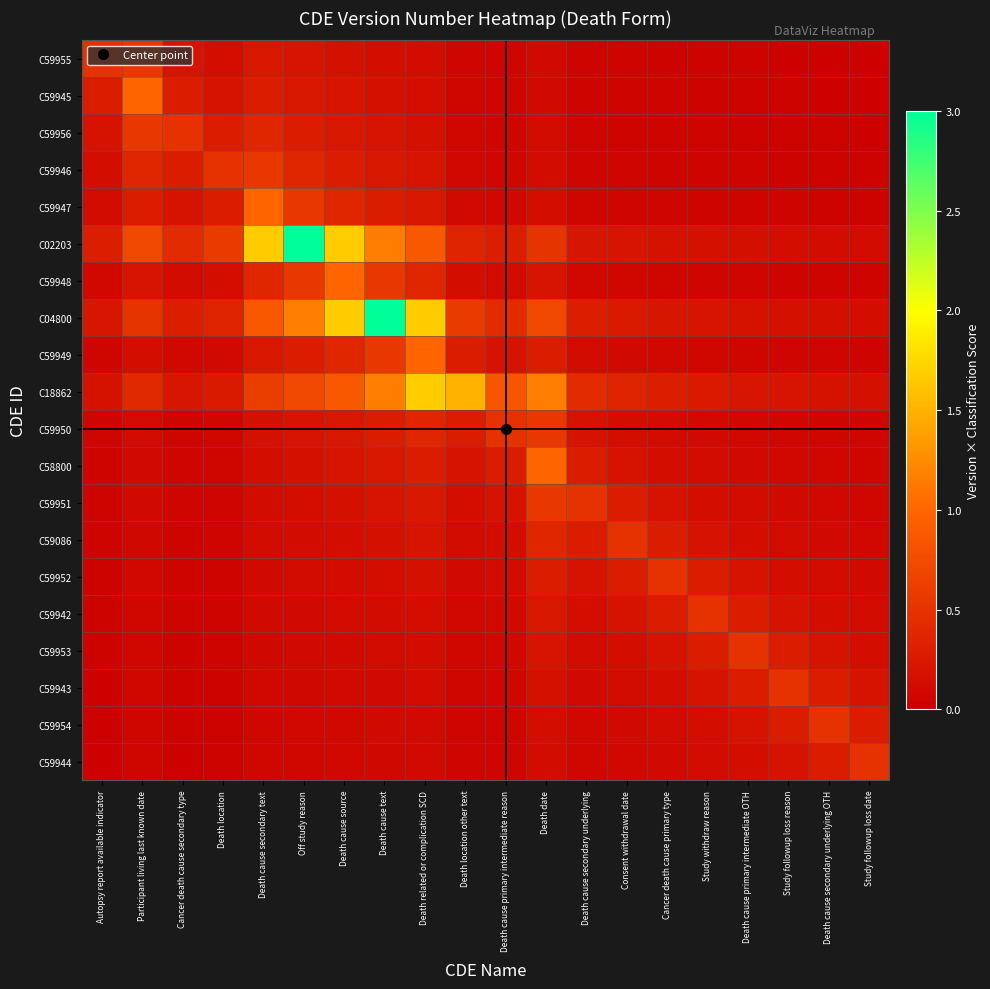

Reading left to right, what are all the values shown in this chart?

C59955: Autopsy report available indicator=0.5	Participant living last known date=0.6	Cancer death cause secondary type=0.2	Death location=0.1	Death cause secondary text=0.2	Off study reason=0.2	Death cause source=0.2	Death cause text=0.2	Death related or complication SCD=0.1	Death location other text=0.1	Death cause primary intermediate reason=0.1	Death date=0.1	Death cause secondary underlying=0.0	Consent withdrawal date=0.0	Cancer death cause primary type=0.0	Study withdraw reason=0.0	Death cause primary intermediate OTH=0.0	Study followup loss reason=0.0	Death cause secondary underlying OTH=0.0	Study followup loss date=0.0
C59945: Autopsy report available indicator=0.3	Participant living last known date=1.0	Cancer death cause secondary type=0.3	Death location=0.2	Death cause secondary text=0.3	Off study reason=0.2	Death cause source=0.2	Death cause text=0.2	Death related or complication SCD=0.2	Death location other text=0.1	Death cause primary intermediate reason=0.1	Death date=0.1	Death cause secondary underlying=0.1	Consent withdrawal date=0.0	Cancer death cause primary type=0.0	Study withdraw reason=0.0	Death cause primary intermediate OTH=0.0	Study followup loss reason=0.0	Death cause secondary underlying OTH=0.0	Study followup loss date=0.0
C59956: Autopsy report available indicator=0.2	Participant living last known date=0.6	Cancer death cause secondary type=0.5	Death location=0.3	Death cause secondary text=0.4	Off study reason=0.3	Death cause source=0.2	Death cause text=0.2	Death related or complication SCD=0.2	Death location other text=0.1	Death cause primary intermediate reason=0.1	Death date=0.1	Death cause secondary underlying=0.1	Consent withdrawal date=0.1	Cancer death cause primary type=0.0	Study withdraw reason=0.0	Death cause primary intermediate OTH=0.0	Study followup loss reason=0.0	Death cause secondary underlying OTH=0.0	Study followup loss date=0.0
C59946: Autopsy report available indicator=0.1	Participant living last known date=0.4	Cancer death cause secondary type=0.3	Death location=0.5	Death cause secondary text=0.6	Off study reason=0.4	Death cause source=0.3	Death cause text=0.2	Death related or complication SCD=0.2	Death location other text=0.1	Death cause primary intermediate reason=0.1	Death date=0.1	Death cause secondary underlying=0.1	Consent withdrawal date=0.1	Cancer death cause primary type=0.1	Study withdraw reason=0.0	Death cause primary intermediate OTH=0.0	Study followup loss reason=0.0	Death cause secondary underlying OTH=0.0	Study followup loss date=0.0
C59947: Autopsy report available indicator=0.1	Participant living last known date=0.3	Cancer death cause secondary type=0.2	Death location=0.3	Death cause secondary text=1.0	Off study reason=0.6	Death cause source=0.4	Death cause text=0.3	Death related or complication SCD=0.2	Death location other text=0.1	Death cause primary intermediate reason=0.1	Death date=0.2	Death cause secondary underlying=0.1	Consent withdrawal date=0.1	Cancer death cause primary type=0.1	Study withdraw reason=0.1	Death cause primary intermediate OTH=0.0	Study followup loss reason=0.0	Death cause secondary underlying OTH=0.0	Study followup loss date=0.0
C02203: Autopsy report available indicator=0.3	Participant living last known date=0.7	Cancer death cause secondary type=0.4	Death location=0.6	Death cause secondary text=1.7	Off study reason=3.0	Death cause source=1.7	Death cause text=1.2	Death related or complication SCD=0.9	Death location other text=0.4	Death cause primary intermediate reason=0.3	Death date=0.5	Death cause secondary underlying=0.2	Consent withdrawal date=0.2	Cancer death cause primary type=0.2	Study withdraw reason=0.2	Death cause primary intermediate OTH=0.2	Study followup loss reason=0.1	Death cause secondary underlying OTH=0.1	Study followup loss date=0.1
C59948: Autopsy report available indicator=0.1	Participant living last known date=0.2	Cancer death cause secondary type=0.1	Death location=0.1	Death cause secondary text=0.4	Off study reason=0.6	Death cause source=1.0	Death cause text=0.6	Death related or complication SCD=0.4	Death location other text=0.1	Death cause primary intermediate reason=0.1	Death date=0.2	Death cause secondary underlying=0.1	Consent withdrawal date=0.1	Cancer death cause primary type=0.1	Study withdraw reason=0.1	Death cause primary intermediate OTH=0.1	Study followup loss reason=0.1	Death cause secondary underlying OTH=0.0	Study followup loss date=0.0
C04800: Autopsy report available indicator=0.2	Participant living last known date=0.5	Cancer death cause secondary type=0.3	Death location=0.4	Death cause secondary text=0.9	Off study reason=1.2	Death cause source=1.7	Death cause text=3.0	Death related or complication SCD=1.7	Death location other text=0.6	Death cause primary intermediate reason=0.4	Death date=0.7	Death cause secondary underlying=0.3	Consent withdrawal date=0.3	Cancer death cause primary type=0.2	Study withdraw reason=0.2	Death cause primary intermediate OTH=0.2	Study followup loss reason=0.2	Death cause secondary underlying OTH=0.2	Study followup loss date=0.1
C59949: Autopsy report available indicator=0.1	Participant living last known date=0.2	Cancer death cause secondary type=0.1	Death location=0.1	Death cause secondary text=0.2	Off study reason=0.3	Death cause source=0.4	Death cause text=0.6	Death related or complication SCD=1.0	Death location other text=0.3	Death cause primary intermediate reason=0.2	Death date=0.3	Death cause secondary underlying=0.1	Consent withdrawal date=0.1	Cancer death cause primary type=0.1	Study withdraw reason=0.1	Death cause primary intermediate OTH=0.1	Study followup loss reason=0.1	Death cause secondary underlying OTH=0.1	Study followup loss date=0.1
C18862: Autopsy report available indicator=0.2	Participant living last known date=0.4	Cancer death cause secondary type=0.2	Death location=0.3	Death cause secondary text=0.6	Off study reason=0.7	Death cause source=0.9	Death cause text=1.2	Death related or complication SCD=1.7	Death location other text=1.5	Death cause primary intermediate reason=0.8	Death date=1.2	Death cause secondary underlying=0.4	Consent withdrawal date=0.4	Cancer death cause primary type=0.3	Study withdraw reason=0.3	Death cause primary intermediate OTH=0.2	Study followup loss reason=0.2	Death cause secondary underlying OTH=0.2	Study followup loss date=0.2
C59950: Autopsy report available indicator=0.1	Participant living last known date=0.1	Cancer death cause secondary type=0.1	Death location=0.1	Death cause secondary text=0.2	Off study reason=0.2	Death cause source=0.2	Death cause text=0.3	Death related or complication SCD=0.4	Death location other text=0.3	Death cause primary intermediate reason=0.5	Death date=0.6	Death cause secondary underlying=0.2	Consent withdrawal date=0.1	Cancer death cause primary type=0.1	Study withdraw reason=0.1	Death cause primary intermediate OTH=0.1	Study followup loss reason=0.1	Death cause secondary underlying OTH=0.1	Study followup loss date=0.1
C58800: Autopsy report available indicator=0.1	Participant living last known date=0.1	Cancer death cause secondary type=0.1	Death location=0.1	Death cause secondary text=0.2	Off study reason=0.2	Death cause source=0.2	Death cause text=0.2	Death related or complication SCD=0.3	Death location other text=0.2	Death cause primary intermediate reason=0.3	Death date=1.0	Death cause secondary underlying=0.3	Consent withdrawal date=0.2	Cancer death cause primary type=0.1	Study withdraw reason=0.1	Death cause primary intermediate OTH=0.1	Study followup loss reason=0.1	Death cause secondary underlying OTH=0.1	Study followup loss date=0.1
C59951: Autopsy report available indicator=0.0	Participant living last known date=0.1	Cancer death cause secondary type=0.1	Death location=0.1	Death cause secondary text=0.1	Off study reason=0.2	Death cause source=0.2	Death cause text=0.2	Death related or complication SCD=0.2	Death location other text=0.1	Death cause primary intermediate reason=0.2	Death date=0.6	Death cause secondary underlying=0.5	Consent withdrawal date=0.3	Cancer death cause primary type=0.2	Study withdraw reason=0.1	Death cause primary intermediate OTH=0.1	Study followup loss reason=0.1	Death cause secondary underlying OTH=0.1	Study followup loss date=0.1
C59086: Autopsy report available indicator=0.0	Participant living last known date=0.1	Cancer death cause secondary type=0.1	Death location=0.1	Death cause secondary text=0.1	Off study reason=0.1	Death cause source=0.2	Death cause text=0.2	Death related or complication SCD=0.2	Death location other text=0.1	Death cause primary intermediate reason=0.1	Death date=0.4	Death cause secondary underlying=0.3	Consent withdrawal date=0.5	Cancer death cause primary type=0.3	Study withdraw reason=0.2	Death cause primary intermediate OTH=0.1	Study followup loss reason=0.1	Death cause secondary underlying OTH=0.1	Study followup loss date=0.1
C59952: Autopsy report available indicator=0.0	Participant living last known date=0.1	Cancer death cause secondary type=0.0	Death location=0.1	Death cause secondary text=0.1	Off study reason=0.1	Death cause source=0.1	Death cause text=0.2	Death related or complication SCD=0.2	Death location other text=0.1	Death cause primary intermediate reason=0.1	Death date=0.3	Death cause secondary underlying=0.2	Consent withdrawal date=0.3	Cancer death cause primary type=0.5	Study withdraw reason=0.3	Death cause primary intermediate OTH=0.2	Study followup loss reason=0.1	Death cause secondary underlying OTH=0.1	Study followup loss date=0.1
C59942: Autopsy report available indicator=0.0	Participant living last known date=0.1	Cancer death cause secondary type=0.0	Death location=0.0	Death cause secondary text=0.1	Off study reason=0.1	Death cause source=0.1	Death cause text=0.1	Death related or complication SCD=0.2	Death location other text=0.1	Death cause primary intermediate reason=0.1	Death date=0.2	Death cause secondary underlying=0.1	Consent withdrawal date=0.2	Cancer death cause primary type=0.3	Study withdraw reason=0.5	Death cause primary intermediate OTH=0.3	Study followup loss reason=0.2	Death cause secondary underlying OTH=0.1	Study followup loss date=0.1
C59953: Autopsy report available indicator=0.0	Participant living last known date=0.1	Cancer death cause secondary type=0.0	Death location=0.0	Death cause secondary text=0.1	Off study reason=0.1	Death cause source=0.1	Death cause text=0.1	Death related or complication SCD=0.1	Death location other text=0.1	Death cause primary intermediate reason=0.1	Death date=0.2	Death cause secondary underlying=0.1	Consent withdrawal date=0.1	Cancer death cause primary type=0.2	Study withdraw reason=0.3	Death cause primary intermediate OTH=0.5	Study followup loss reason=0.3	Death cause secondary underlying OTH=0.2	Study followup loss date=0.1
C59943: Autopsy report available indicator=0.0	Participant living last known date=0.1	Cancer death cause secondary type=0.0	Death location=0.0	Death cause secondary text=0.1	Off study reason=0.1	Death cause source=0.1	Death cause text=0.1	Death related or complication SCD=0.1	Death location other text=0.1	Death cause primary intermediate reason=0.1	Death date=0.2	Death cause secondary underlying=0.1	Consent withdrawal date=0.1	Cancer death cause primary type=0.1	Study withdraw reason=0.2	Death cause primary intermediate OTH=0.3	Study followup loss reason=0.5	Death cause secondary underlying OTH=0.3	Study followup loss date=0.2
C59954: Autopsy report available indicator=0.0	Participant living last known date=0.1	Cancer death cause secondary type=0.0	Death location=0.0	Death cause secondary text=0.1	Off study reason=0.1	Death cause source=0.1	Death cause text=0.1	Death related or complication SCD=0.1	Death location other text=0.1	Death cause primary intermediate reason=0.1	Death date=0.2	Death cause secondary underlying=0.1	Consent withdrawal date=0.1	Cancer death cause primary type=0.1	Study withdraw reason=0.1	Death cause primary intermediate OTH=0.2	Study followup loss reason=0.3	Death cause secondary underlying OTH=0.5	Study followup loss date=0.3
C59944: Autopsy report available indicator=0.0	Participant living last known date=0.1	Cancer death cause secondary type=0.0	Death location=0.0	Death cause secondary text=0.1	Off study reason=0.1	Death cause source=0.1	Death cause text=0.1	Death related or complication SCD=0.1	Death location other text=0.1	Death cause primary intermediate reason=0.1	Death date=0.1	Death cause secondary underlying=0.1	Consent withdrawal date=0.1	Cancer death cause primary type=0.1	Study withdraw reason=0.1	Death cause primary intermediate OTH=0.1	Study followup loss reason=0.2	Death cause secondary underlying OTH=0.3	Study followup loss date=0.5